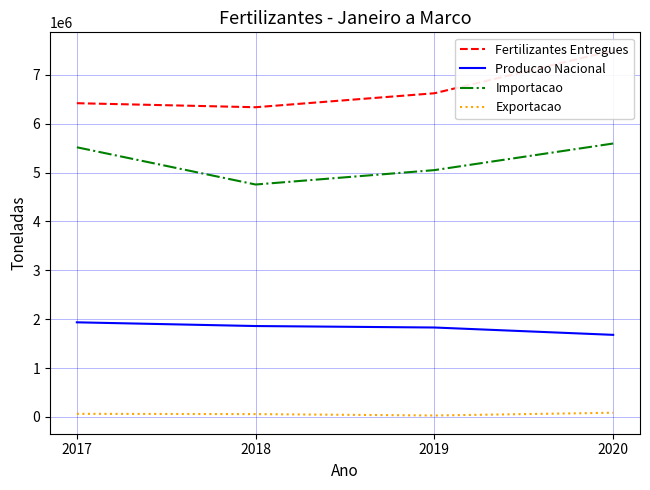

List the series in order of their overall mean, lowest first.

Exportacao, Producao Nacional, Importacao, Fertilizantes Entregues